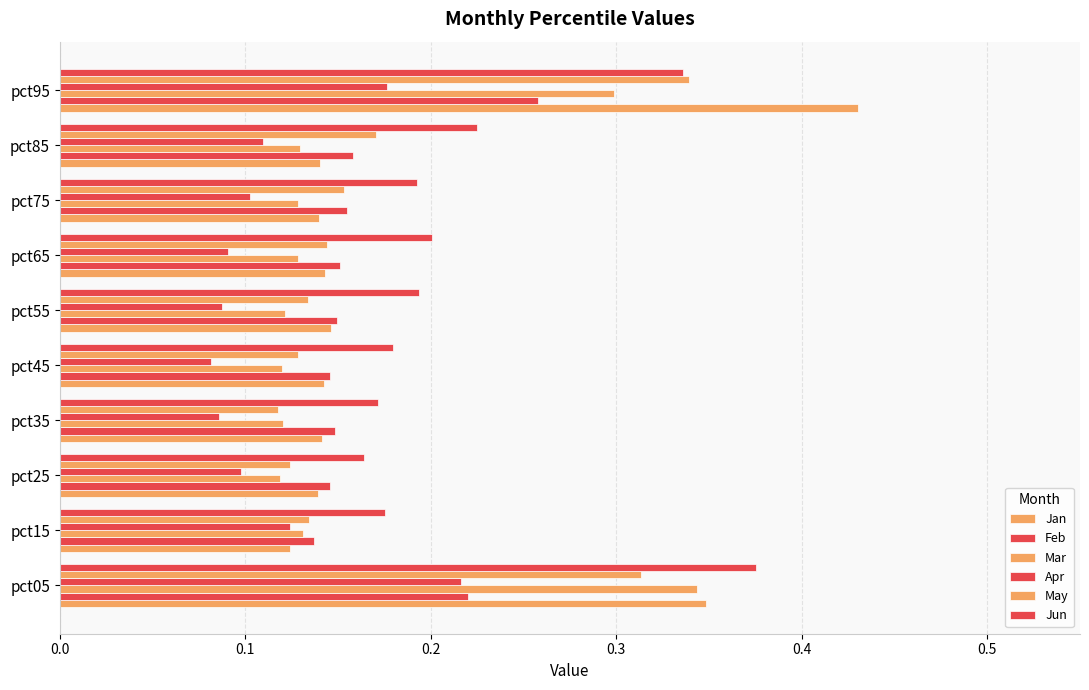

Count the number of data series in this chart.

6